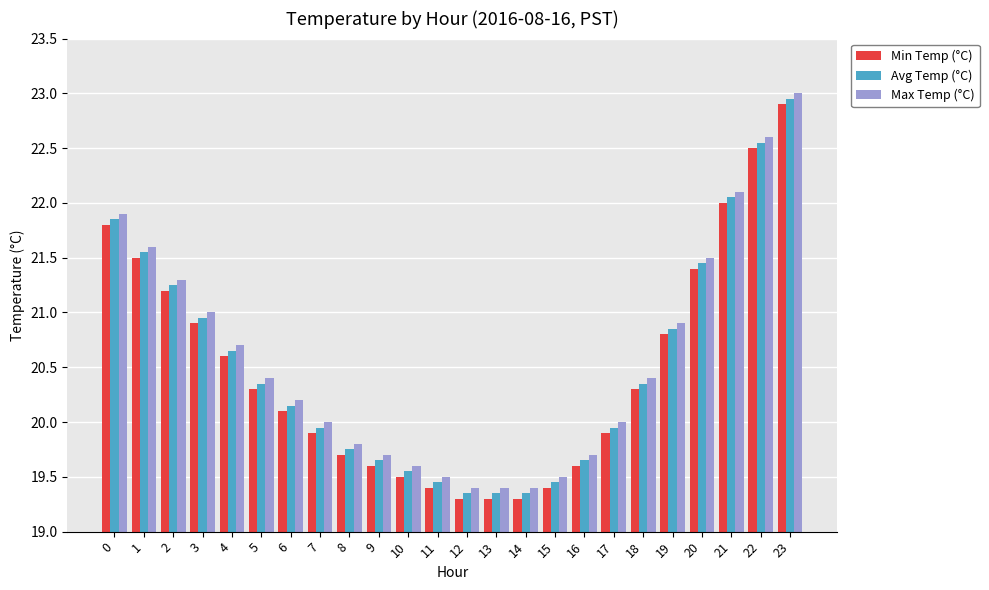

Which series has the largest total across all categories?

Max Temp (°C)